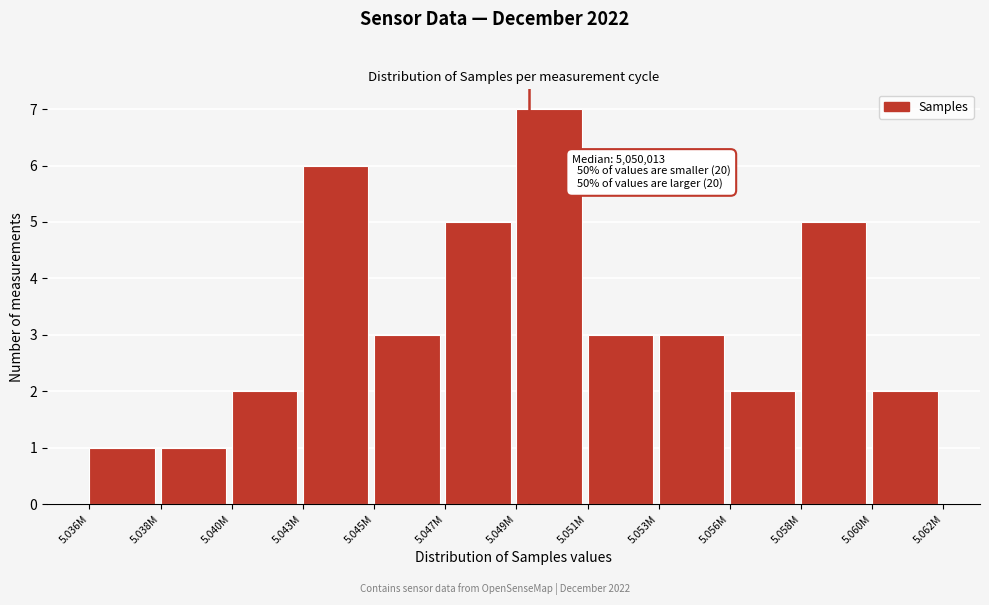

Reading left to right, transcribe all the data shown in this chart.

1	1	2	6	3	5	7	3	3	2	5	2